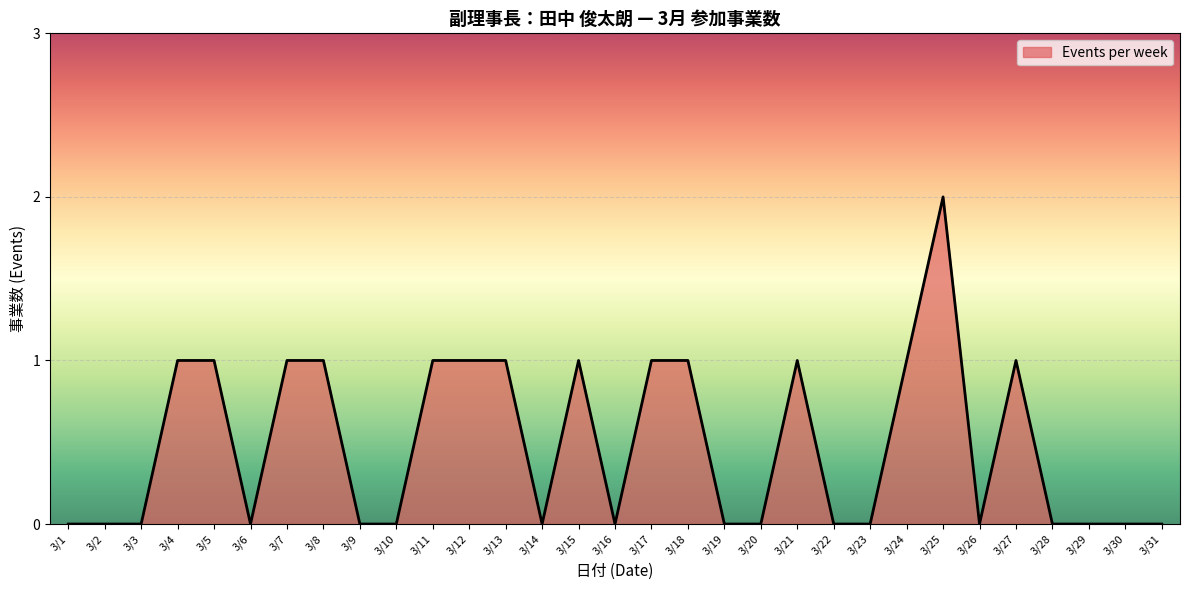

How many lines are shown in the chart?

1